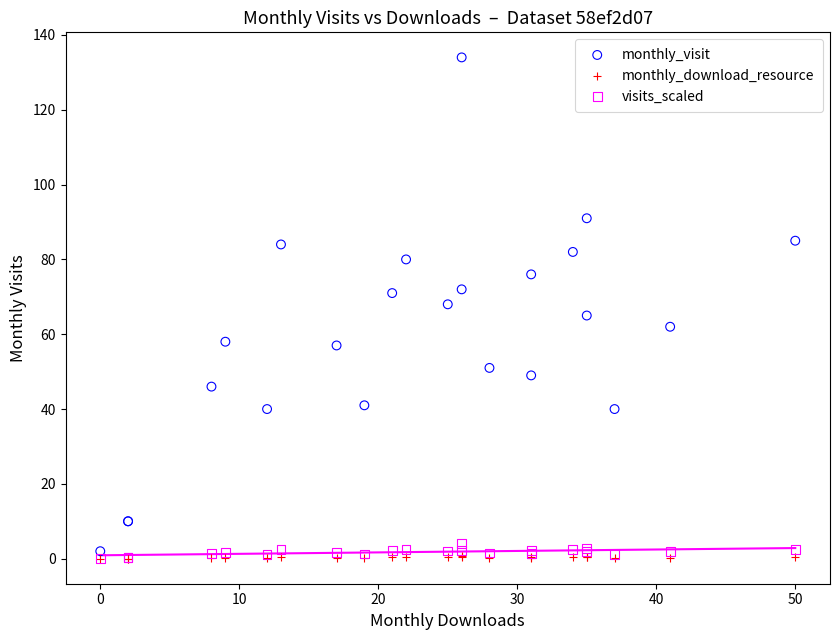

What are all the series names shown in the legend?

monthly_visit, monthly_download_resource, visits_scaled